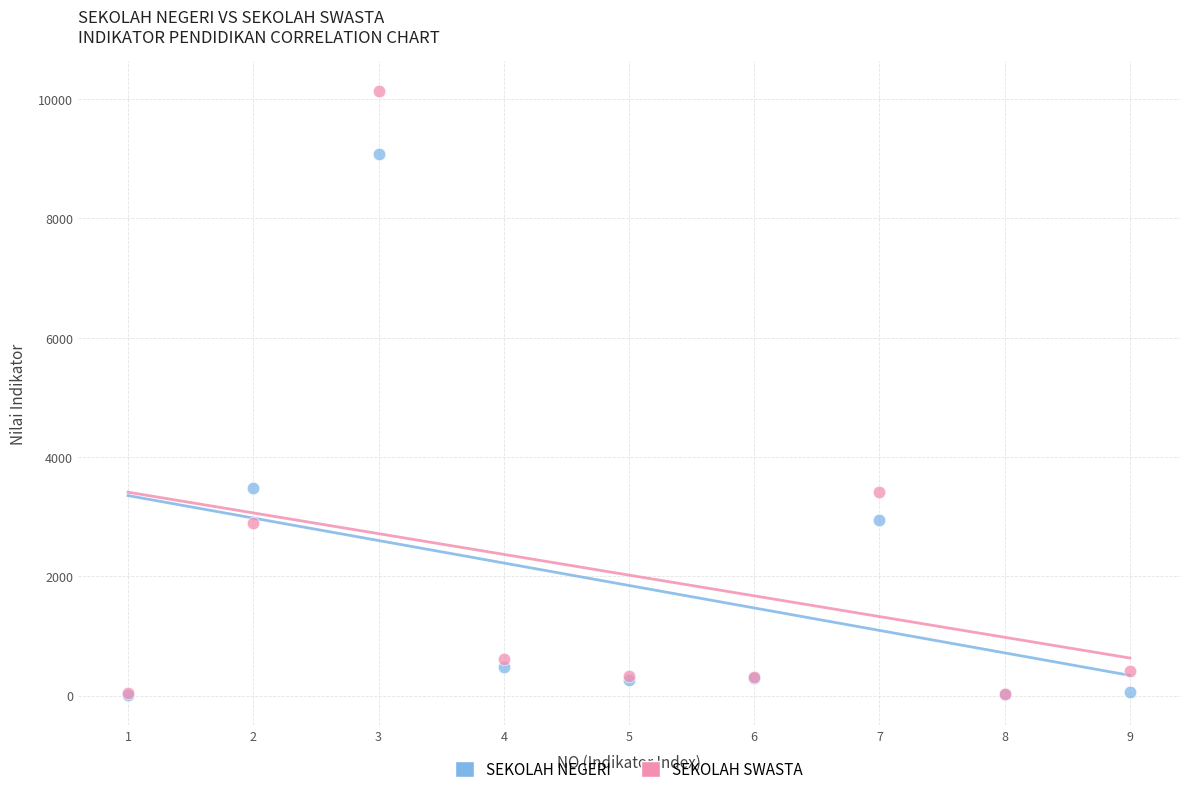

Which series reaches the maximum Y coordinate?

SEKOLAH SWASTA